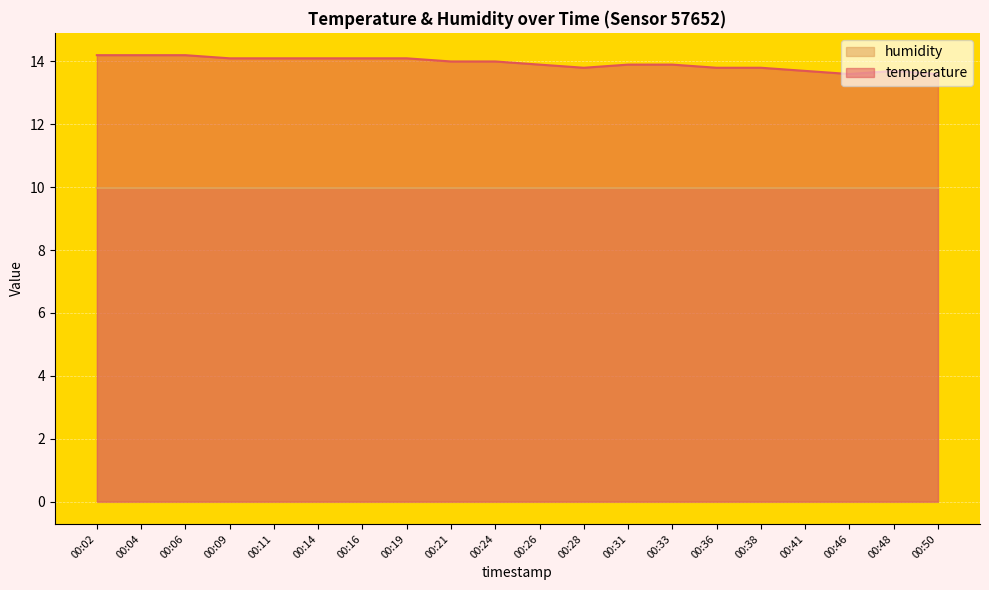

What is the ratio of the value at 00:09 to the value at 00:36?

1.0